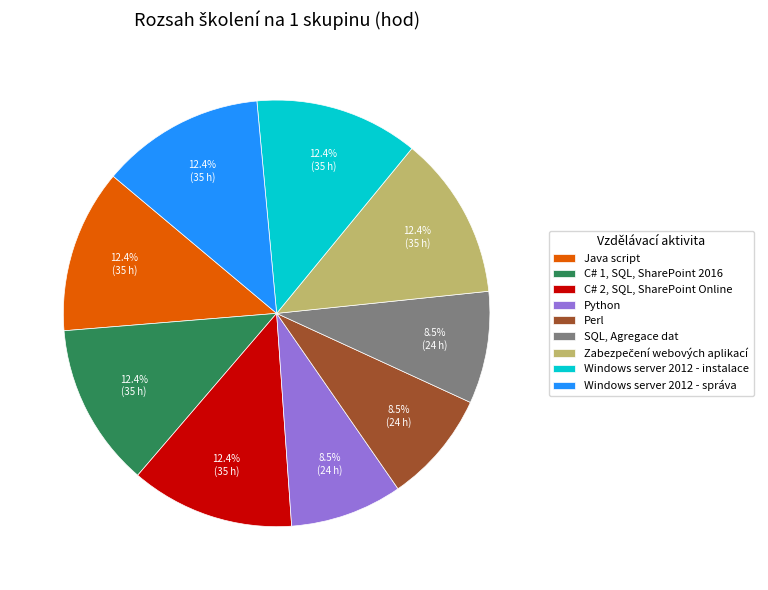

Does Python represent more than half of the total?

No